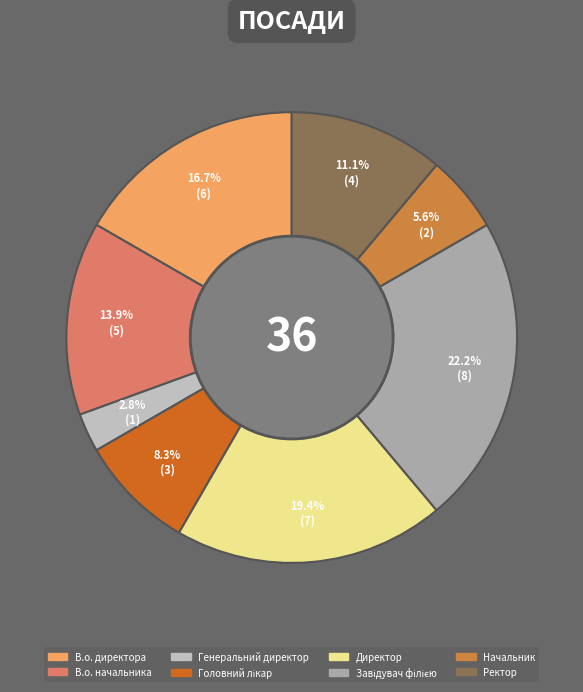

Is it true that Ректор is 11% of the pie?

True